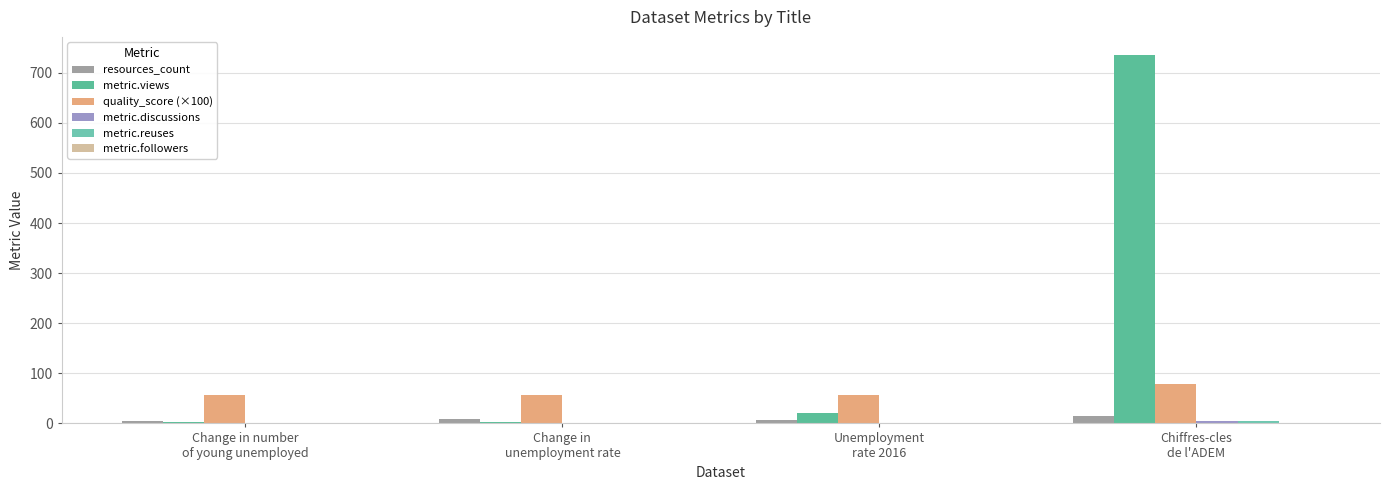

How many series are shown in this chart?

6